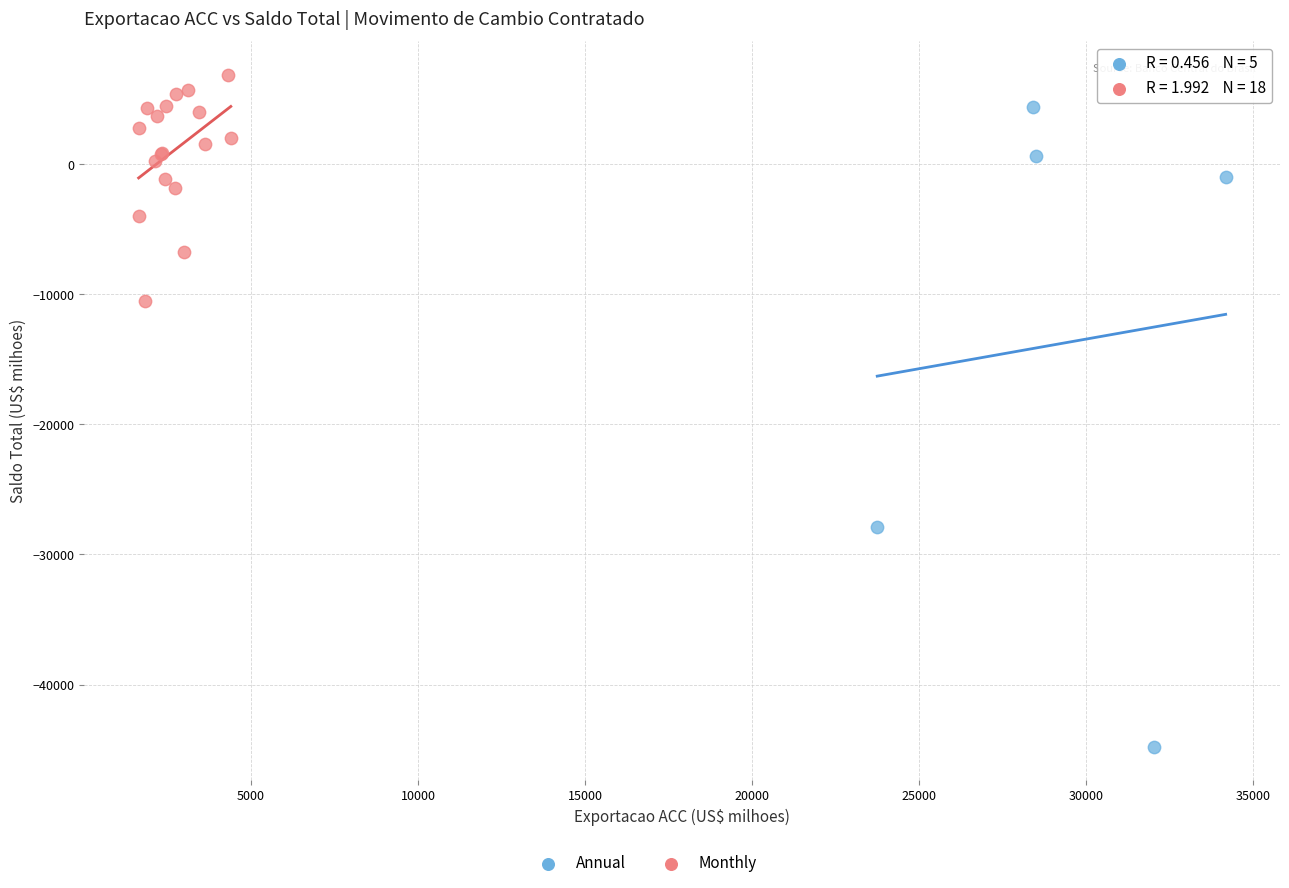

Which series reaches the maximum Y coordinate?

Monthly